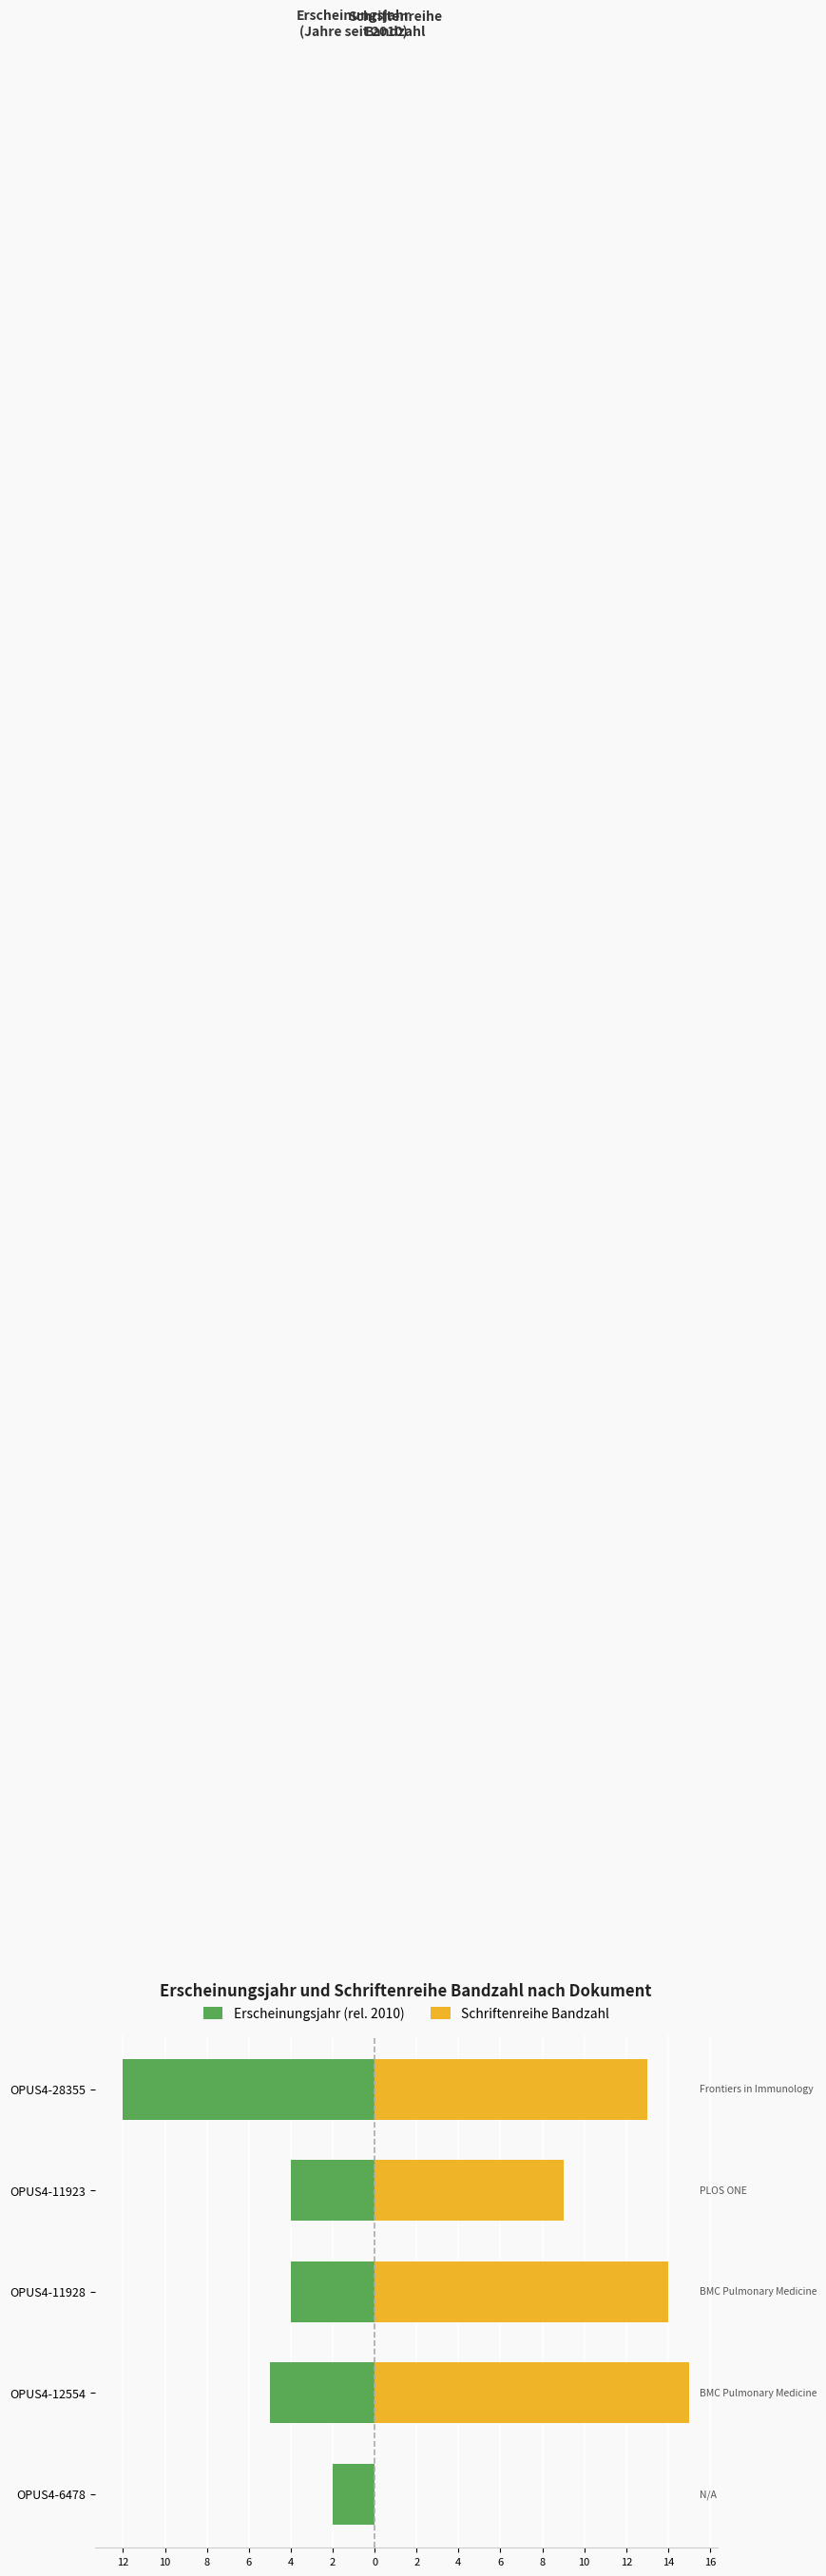

How many values in the Schriftenreihe Bandzahl series are below 13?

2